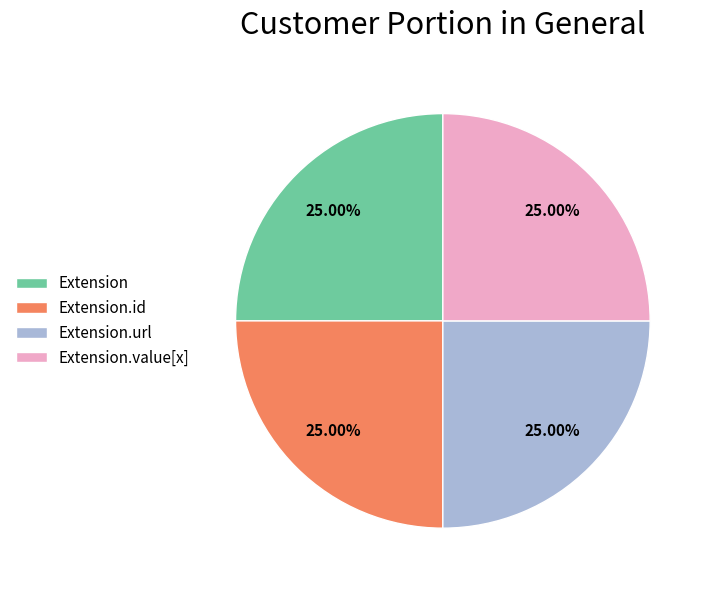

To the nearest percent, what is the average slice percentage?

25%